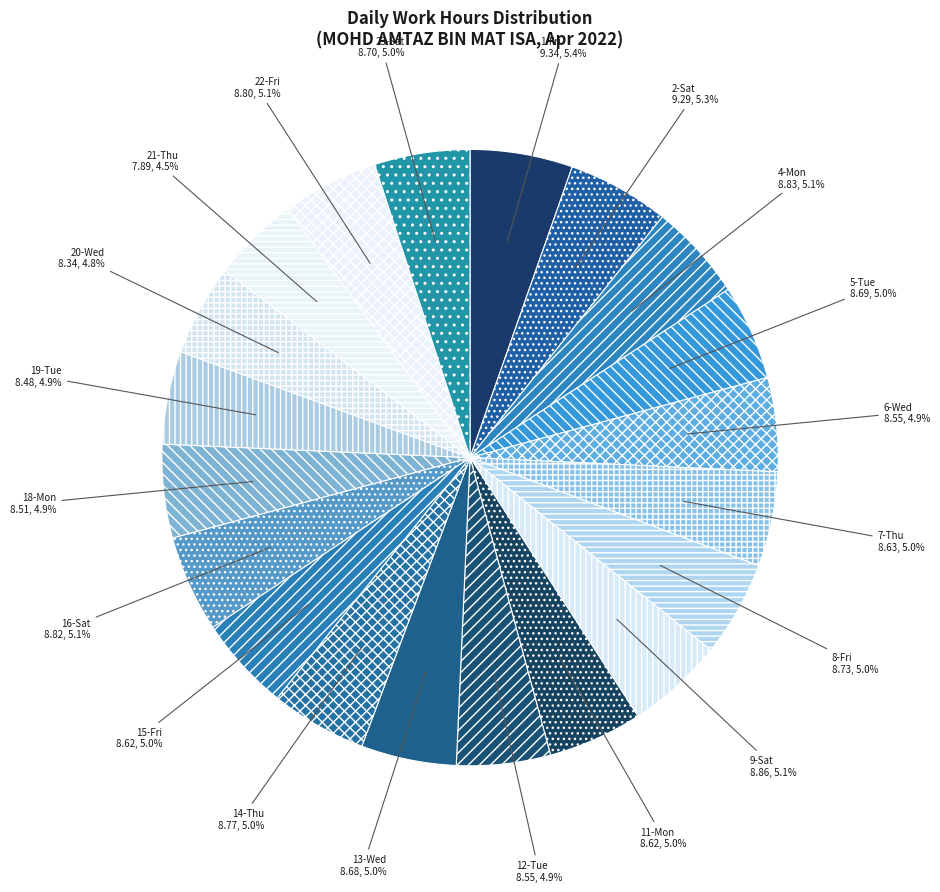

What percentage do 19-Tue and 9-Sat together represent?

10.0%